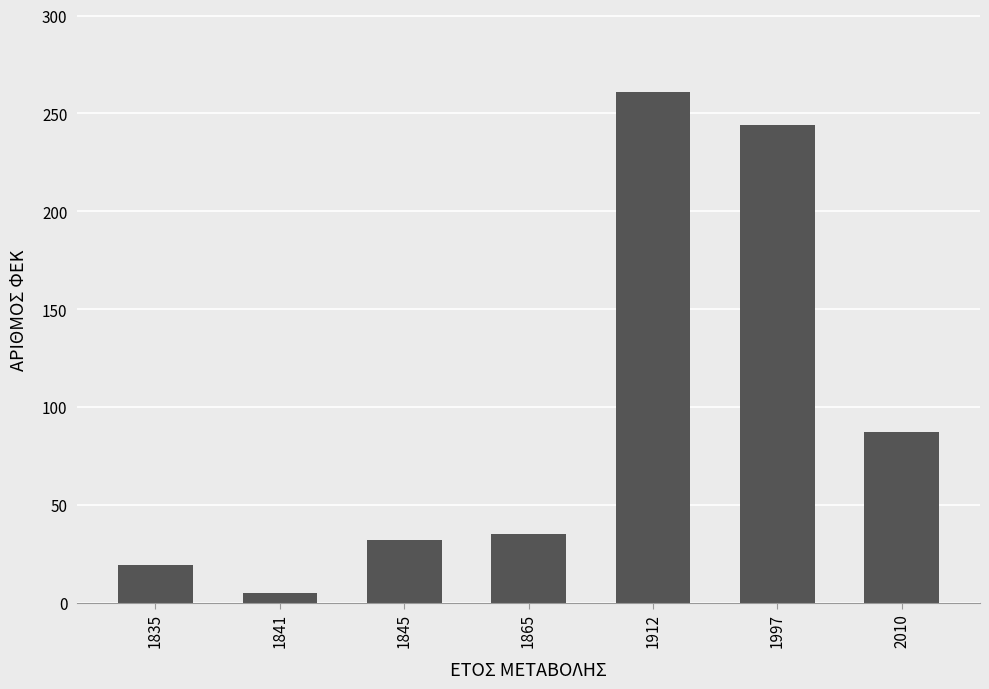

What is the value of the 5th bar from the left?

261